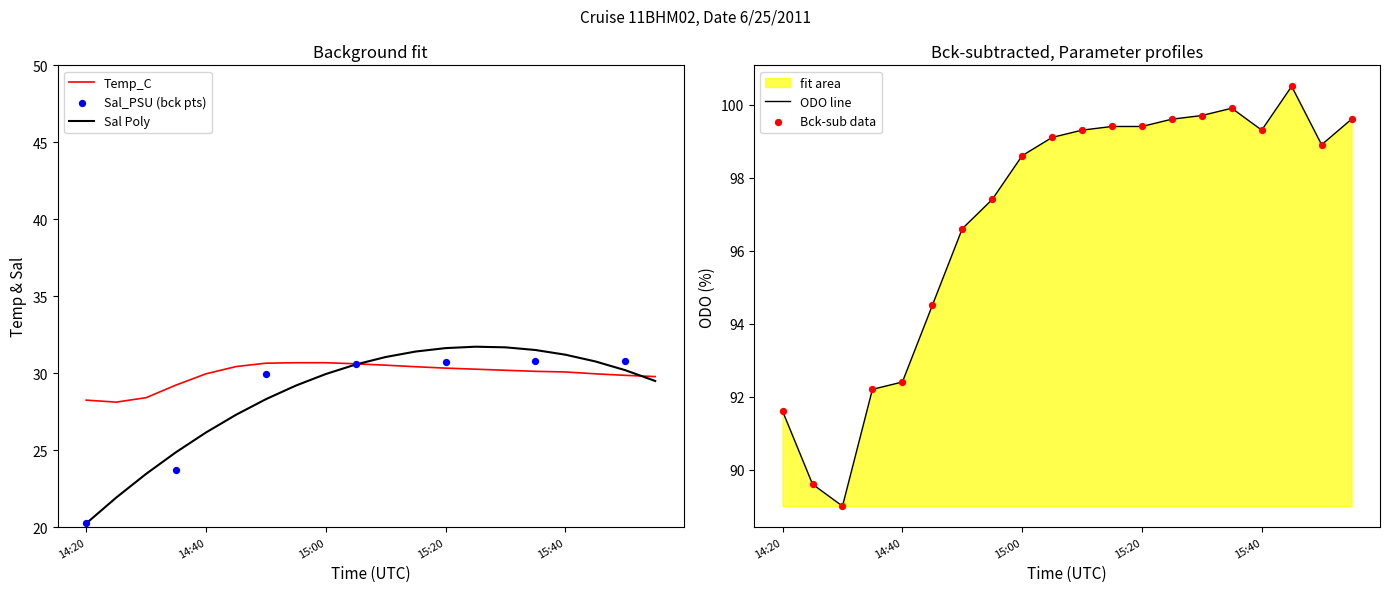

The Temp_C series shows 30.1 at 15:40. True or false?

True